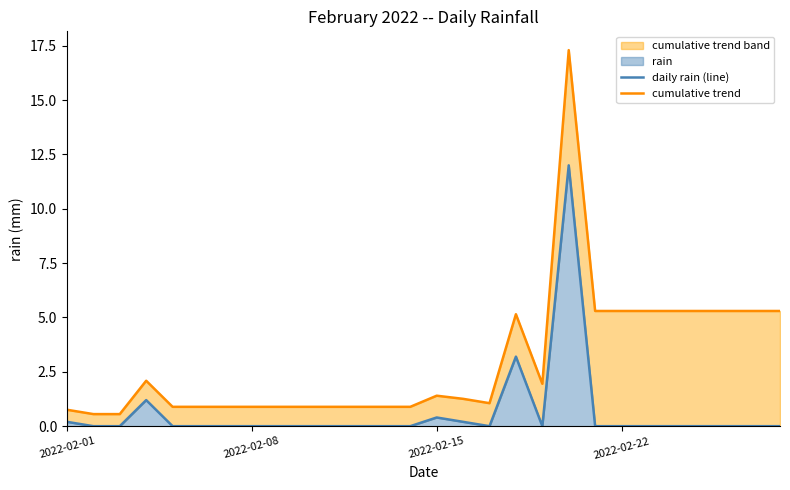

Is it true that cumulative trend equals 2.2 at 25?

False